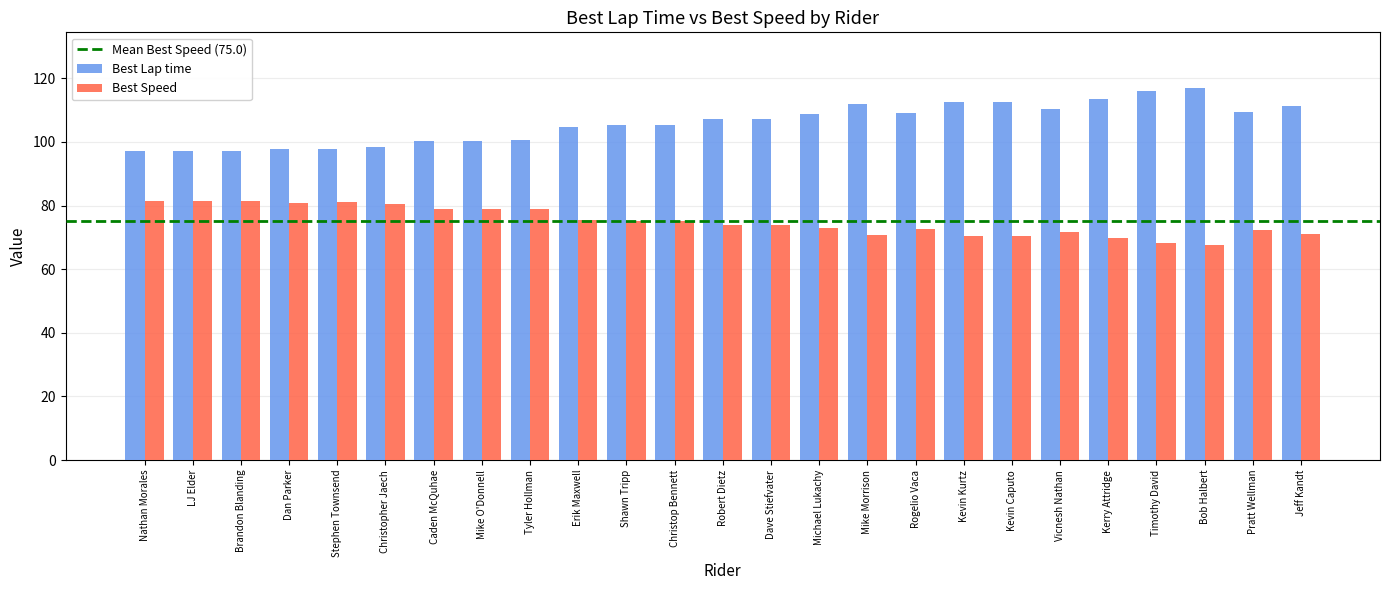

Which series changed the most between Stephen Townsend and Timothy David?

Best Lap time